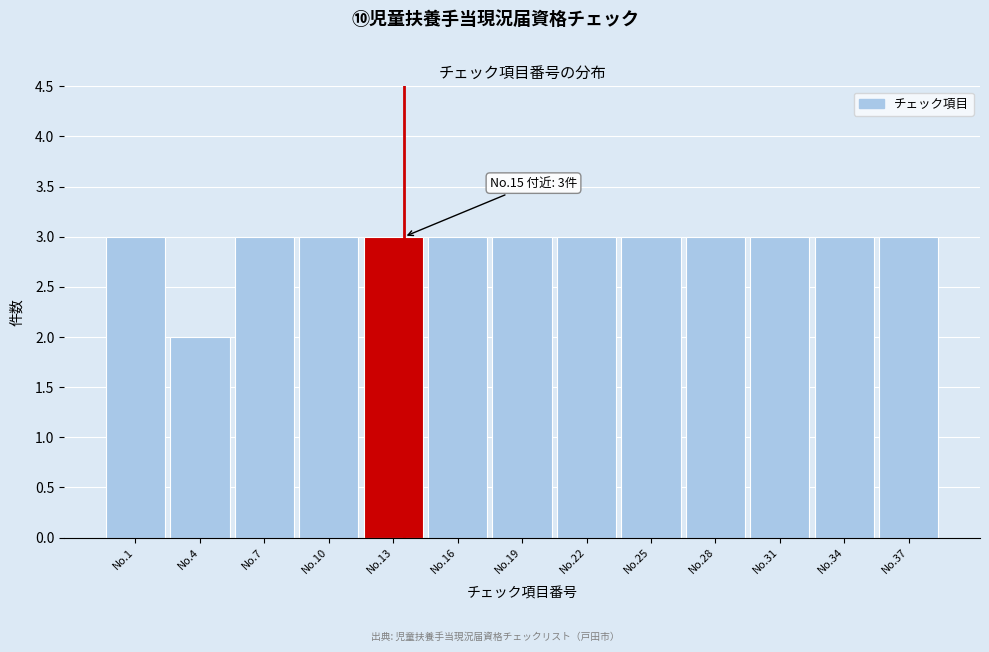

Reading left to right, list all the values displayed in this chart.

3	2	3	3	3	3	3	3	3	3	3	3	3